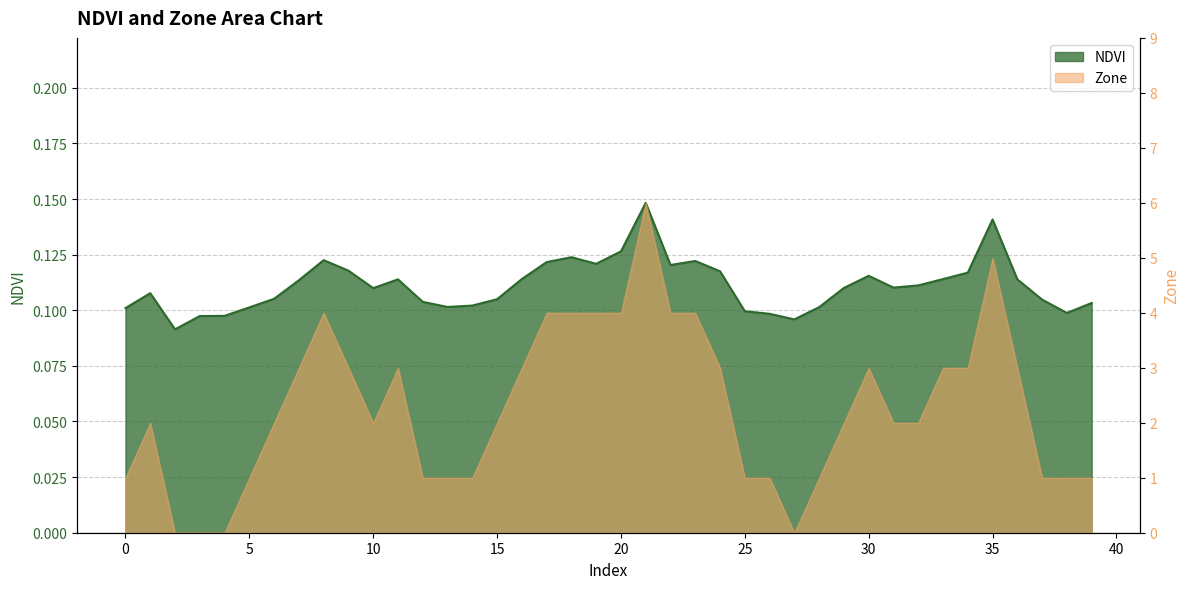

At which category does the data reach its first local peak?

1